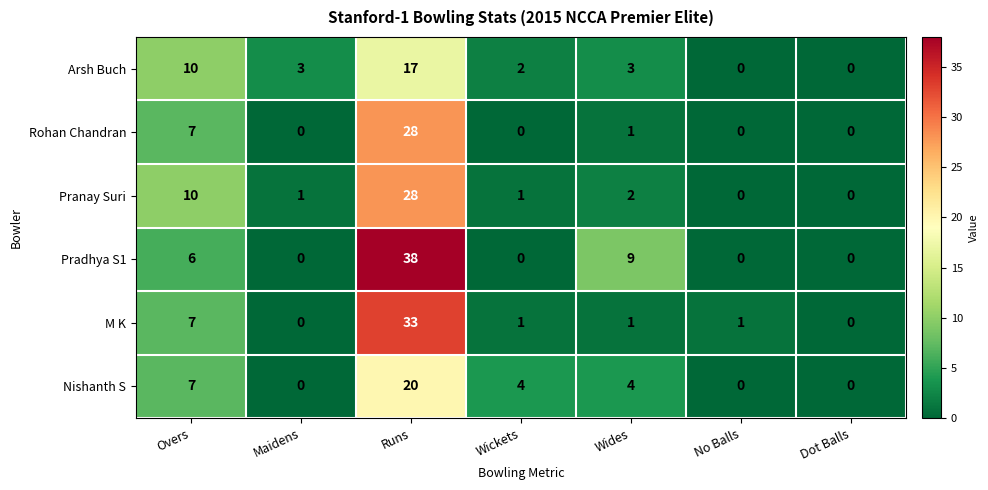

What is the sum of all M K values?

43